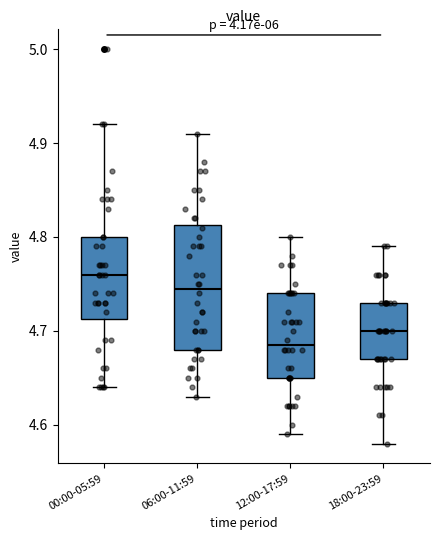

Which box's median line is the highest?

00:00-05:59